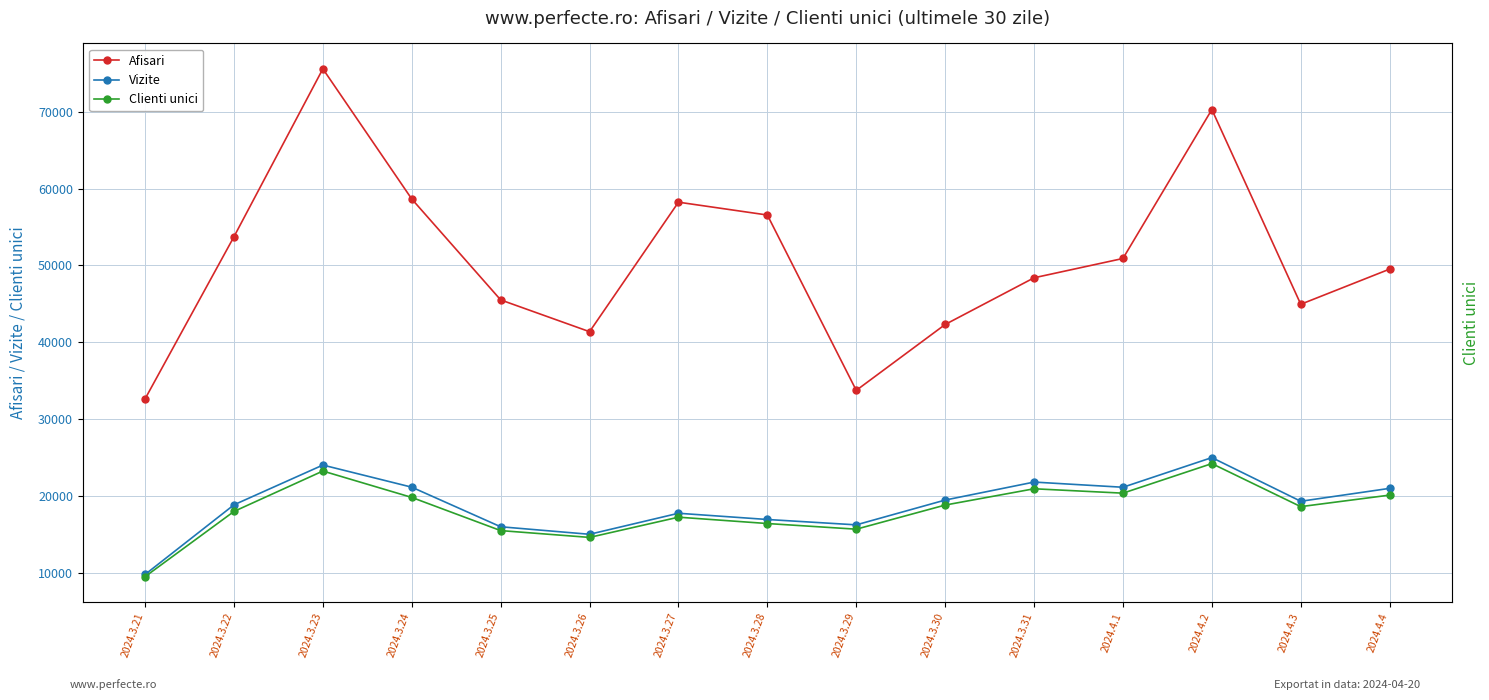

Is the value of Afisari at 2024.4.1 greater than the value of Vizite at 2024.4.3?

Yes